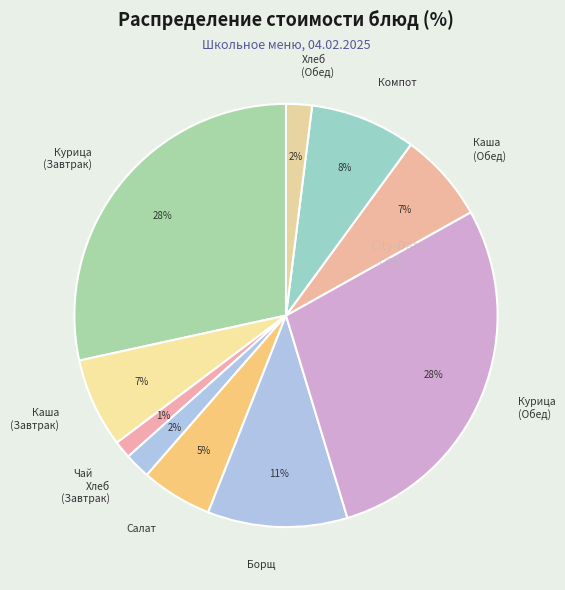

How many segments does this pie chart have?

10